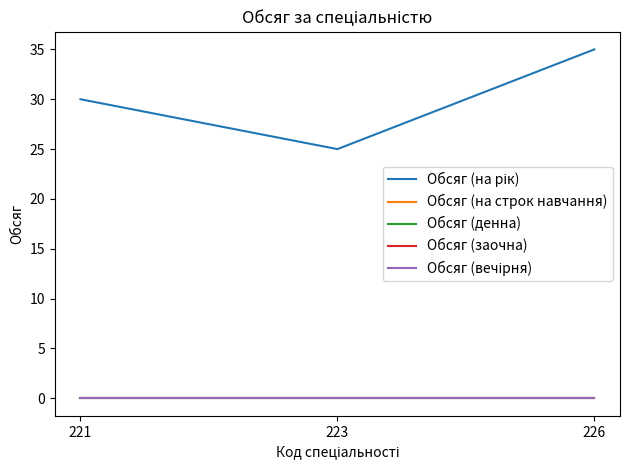

At how many categories does at least one series exceed 33?

1